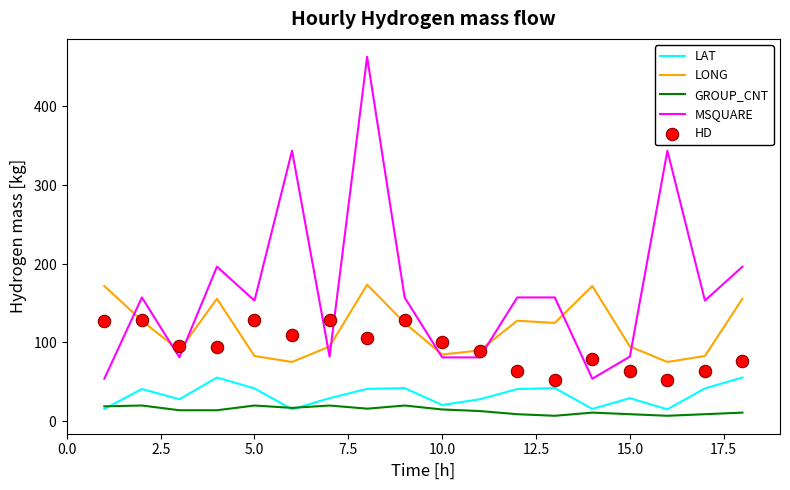

Is the value of LONG at 2.5 greater than the value of GROUP_CNT at 9?

Yes